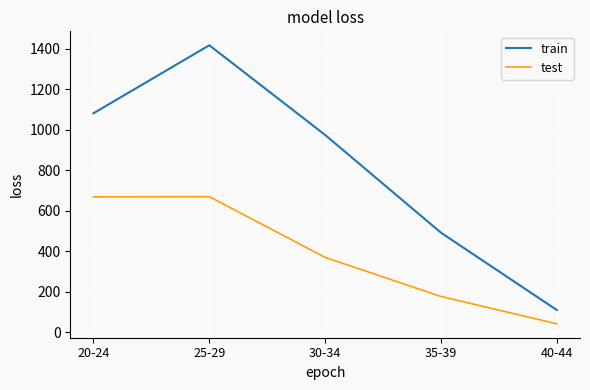

Rank the series by their average value, from highest to lowest.

train, test